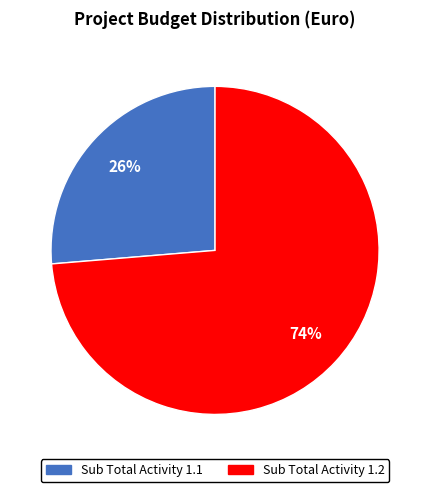

Do Sub Total Activity 1.1 and Sub Total Activity 1.2 together represent more than half of the pie?

Yes